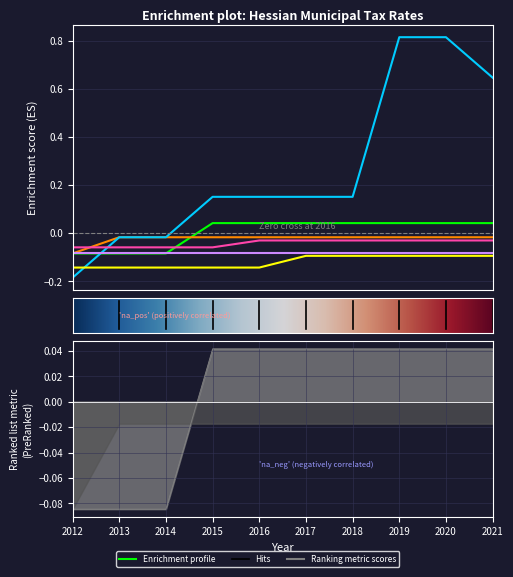

What is the difference between the maximum and minimum values in the Offenbach am Main (Grundsteuer B) series?

1.0